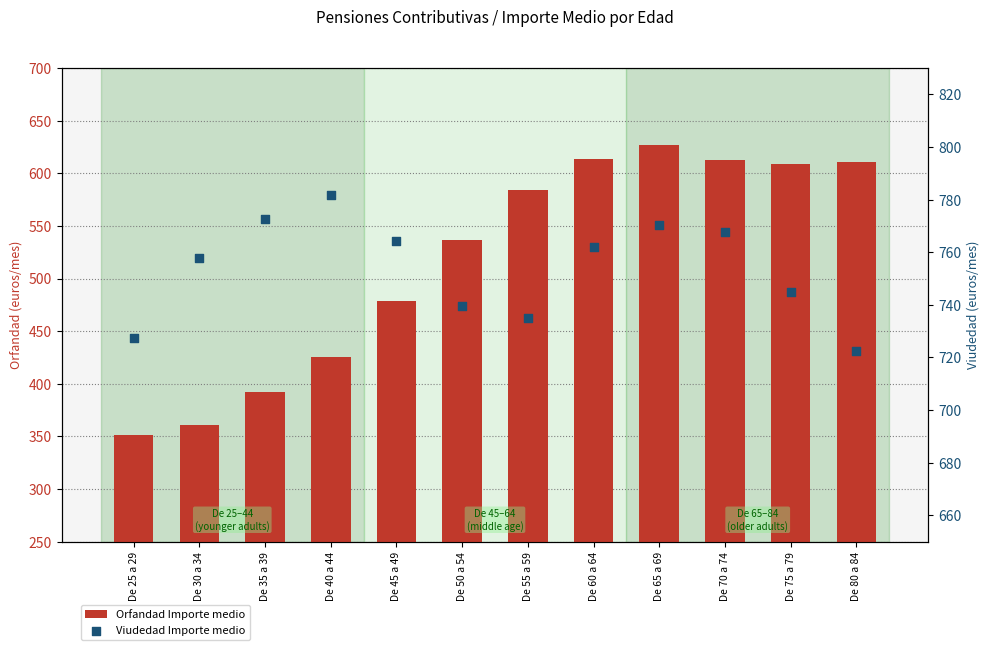

Which series has the largest total across all categories?

Viudedad Importe medio